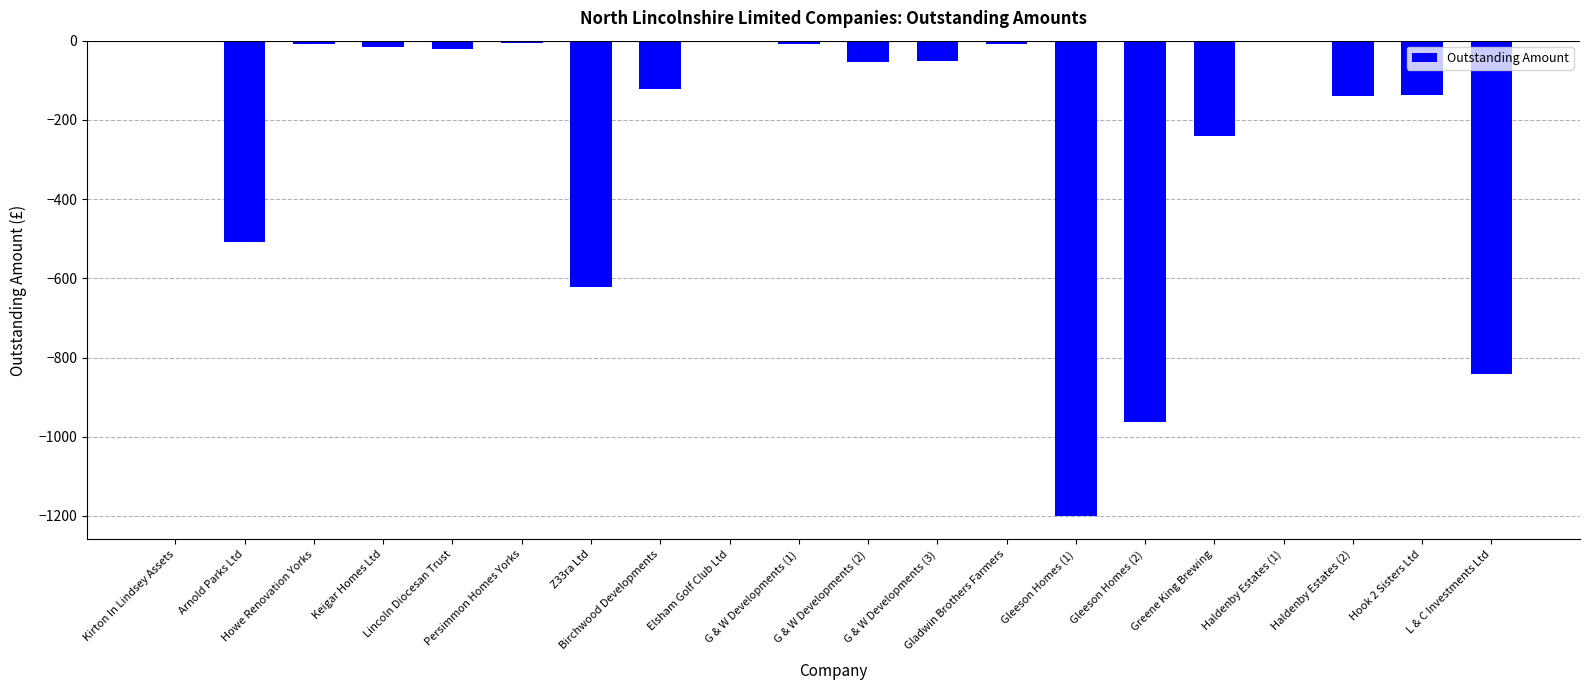

Count the number of categories in the chart.

20